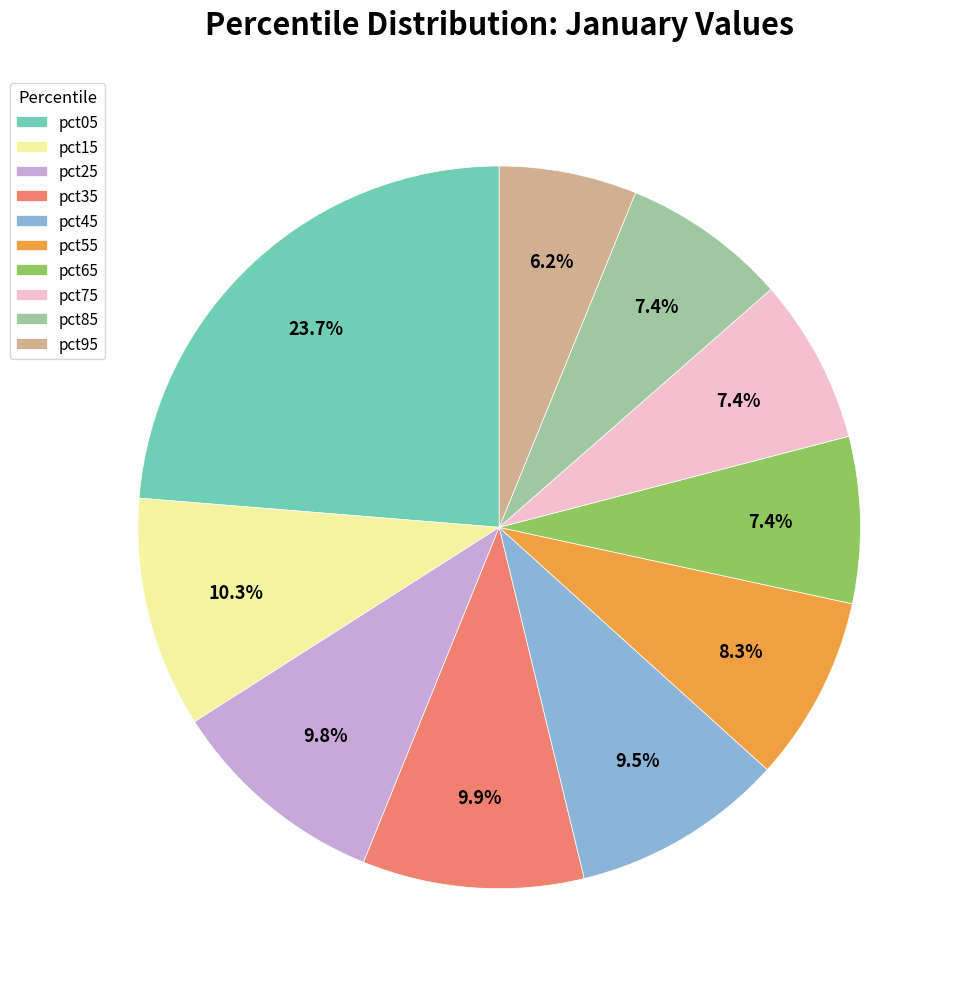

True or false: pct85 accounts for 2% of the total.

False